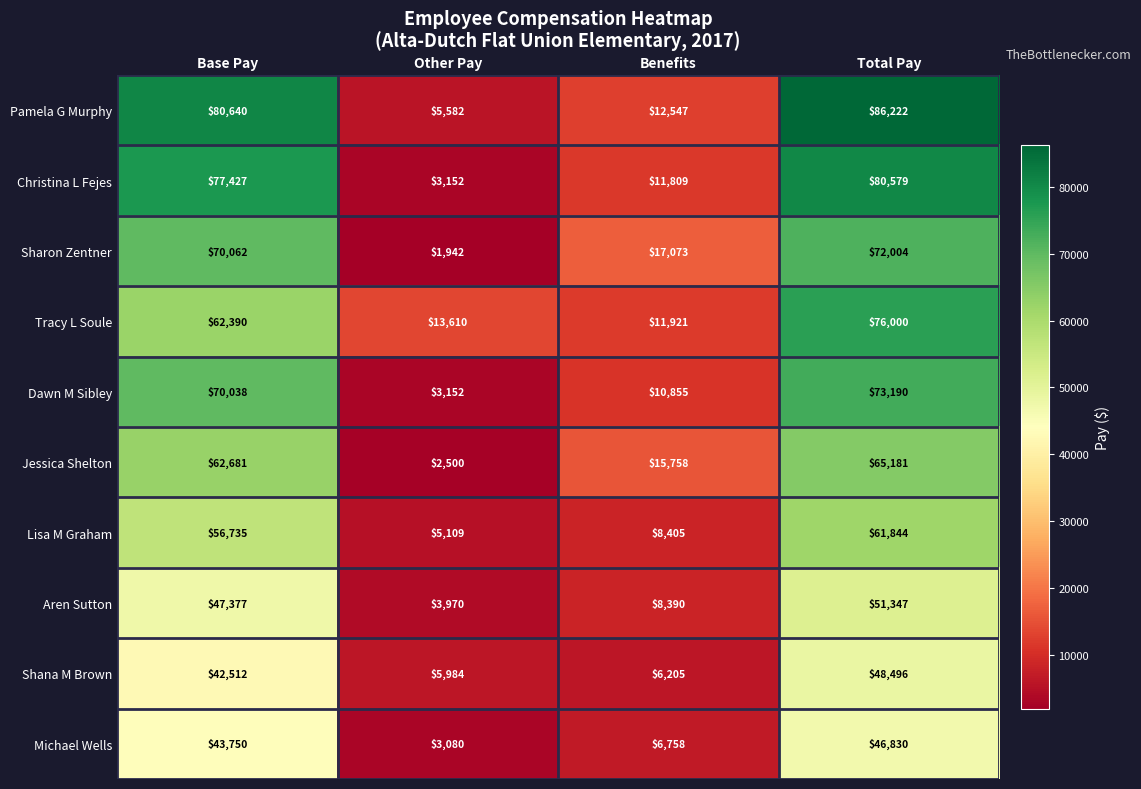

Between Base Pay and Total Pay, which series saw the biggest shift?

Tracy L Soule